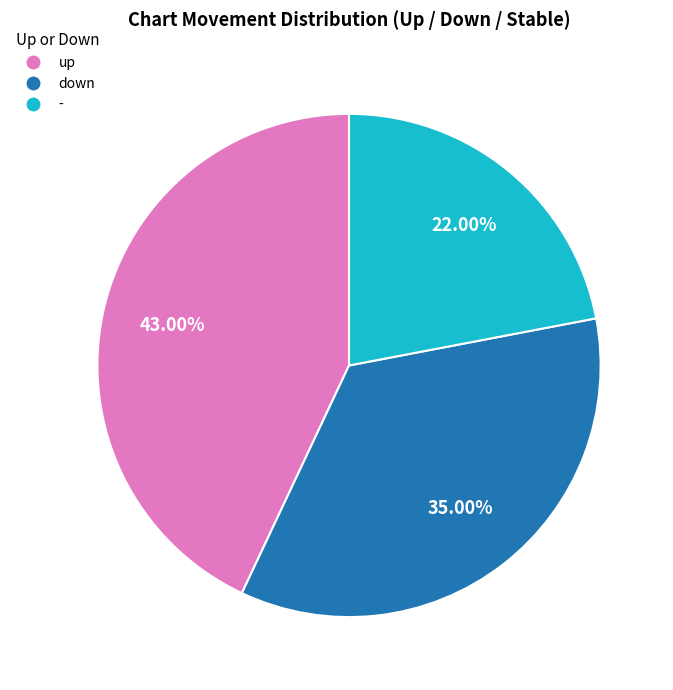

What percentage is the up slice, to the nearest percent?

43%